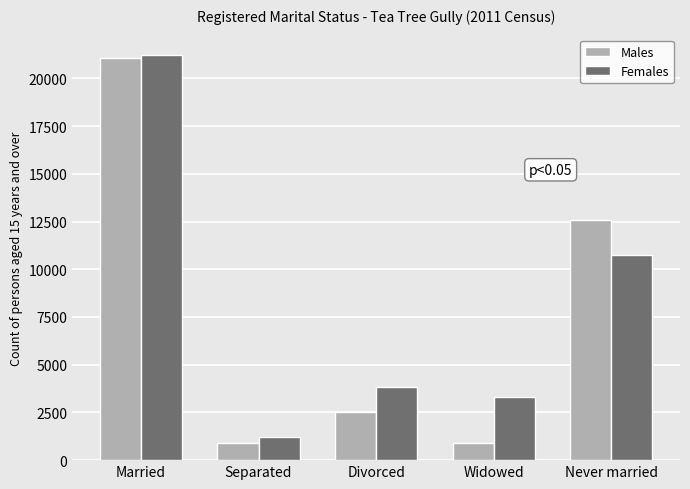

What is the minimum value shown in the chart?

890